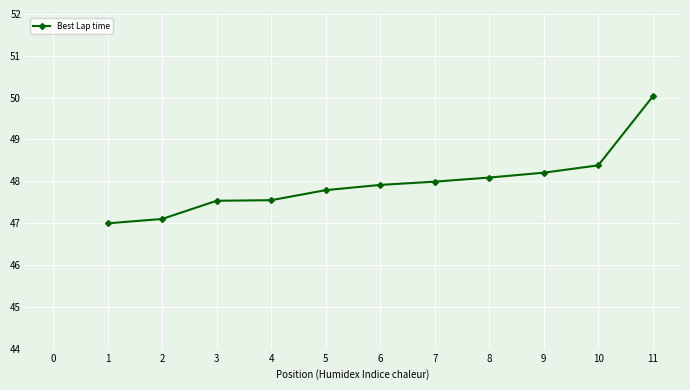

What is the change in value from 1 to 9?

+1.2